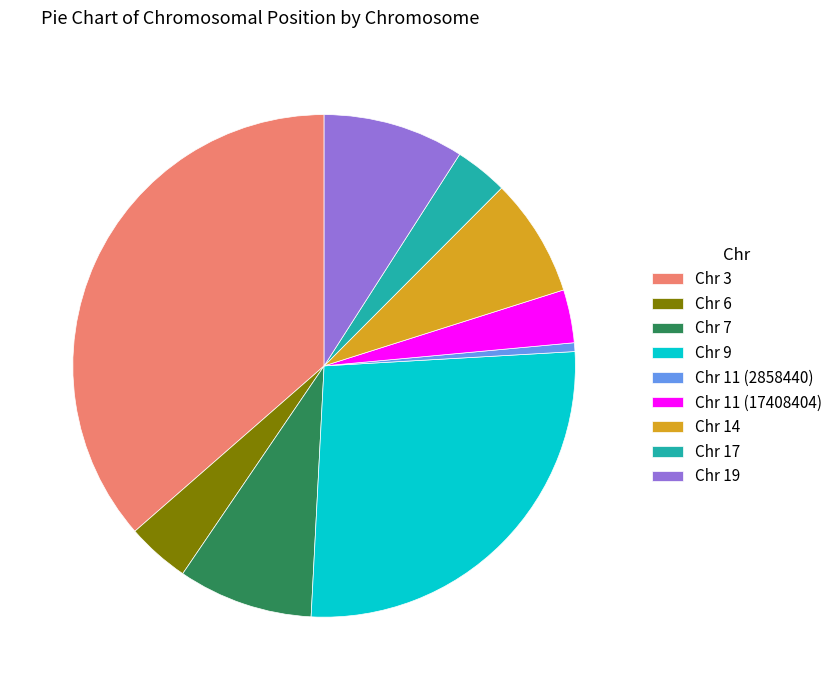

What is the largest slice in the pie chart?

Chr 3